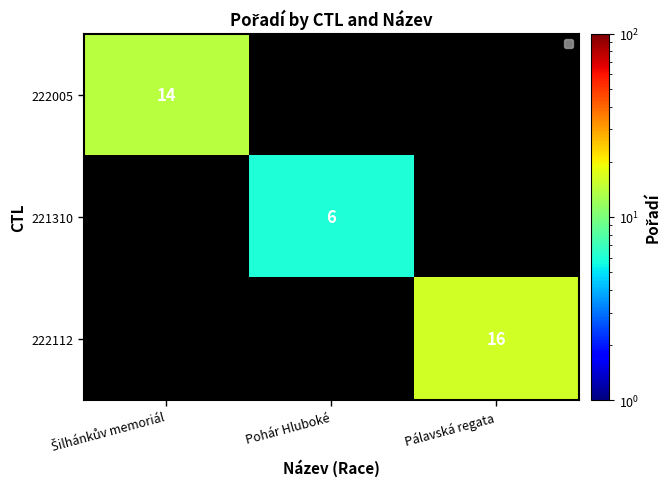

True or false: 221310 has a value of 6 at Pohár Hluboké.

True